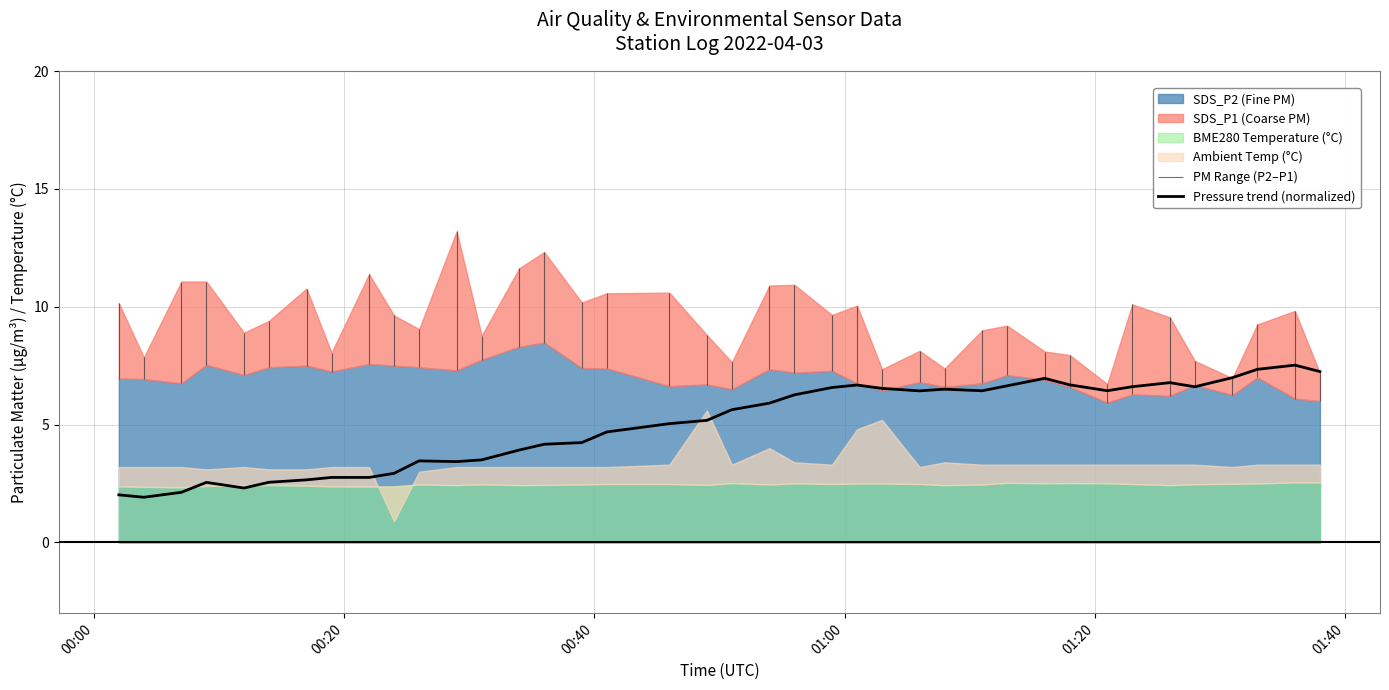

How many interior local valleys (lower than both neighbors) does the data have?

7